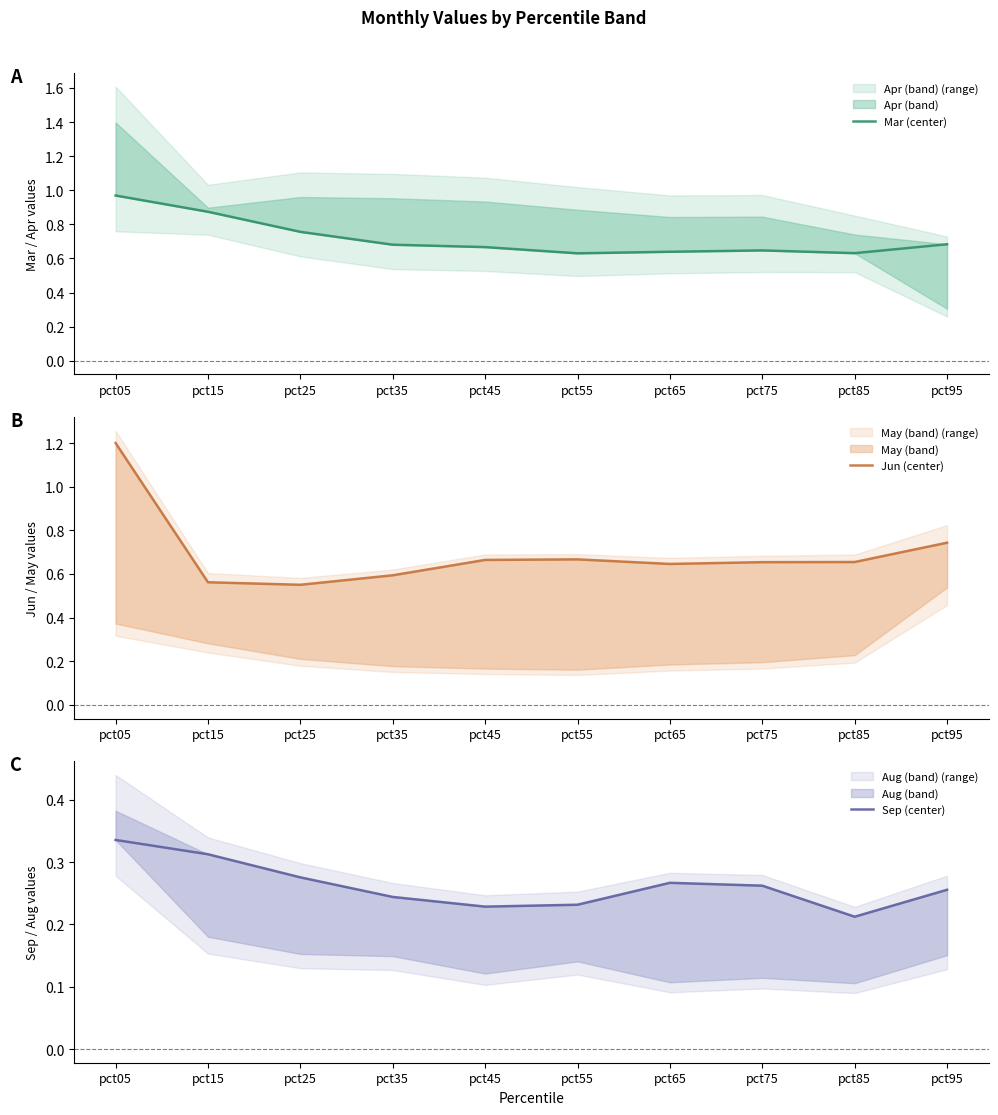

Reading left to right, transcribe all the data shown in this chart.

Mar (center): pct05=1.0	pct15=0.9	pct25=0.8	pct35=0.7	pct45=0.7	pct55=0.6	pct65=0.6	pct75=0.6	pct85=0.6	pct95=0.7
Jun (center): pct05=1.2	pct15=0.6	pct25=0.6	pct35=0.6	pct45=0.7	pct55=0.7	pct65=0.6	pct75=0.7	pct85=0.7	pct95=0.7
Sep (center): pct05=0.3	pct15=0.3	pct25=0.3	pct35=0.2	pct45=0.2	pct55=0.2	pct65=0.3	pct75=0.3	pct85=0.2	pct95=0.3